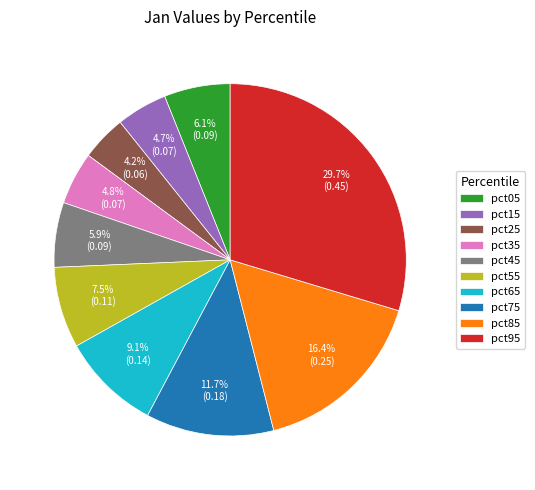

Is there a majority slice in this chart?

No